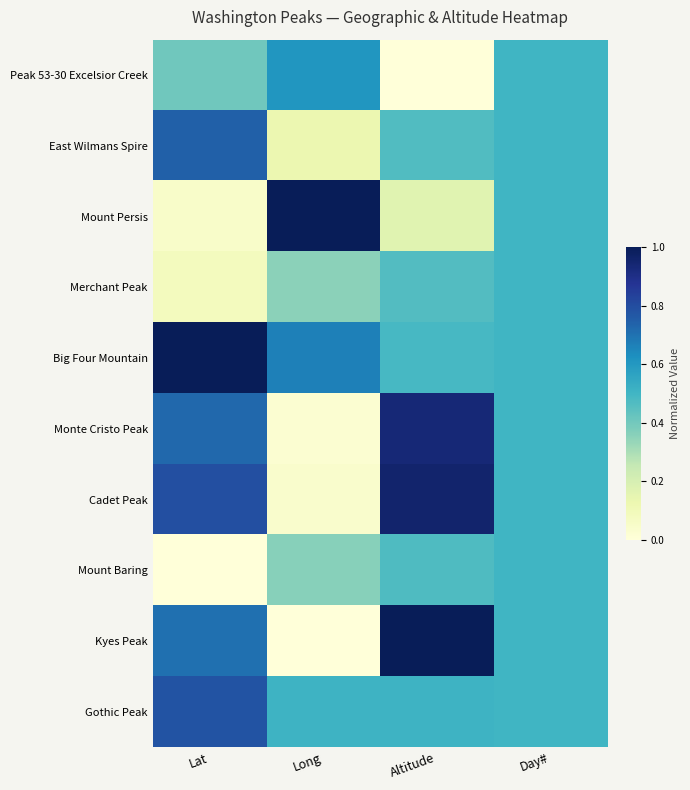

Reading left to right, transcribe all the data shown in this chart.

Peak 53-30 Excelsior Creek: Lat=0.4	Long=0.6	Altitude=0.0	Day#=0.5
East Wilmans Spire: Lat=0.7	Long=0.1	Altitude=0.5	Day#=0.5
Mount Persis: Lat=0.0	Long=1.0	Altitude=0.2	Day#=0.5
Merchant Peak: Lat=0.1	Long=0.4	Altitude=0.5	Day#=0.5
Big Four Mountain: Lat=1.0	Long=0.7	Altitude=0.5	Day#=0.5
Monte Cristo Peak: Lat=0.7	Long=0.0	Altitude=0.9	Day#=0.5
Cadet Peak: Lat=0.8	Long=0.0	Altitude=1.0	Day#=0.5
Mount Baring: Lat=0.0	Long=0.4	Altitude=0.5	Day#=0.5
Kyes Peak: Lat=0.7	Long=0.0	Altitude=1.0	Day#=0.5
Gothic Peak: Lat=0.8	Long=0.5	Altitude=0.5	Day#=0.5